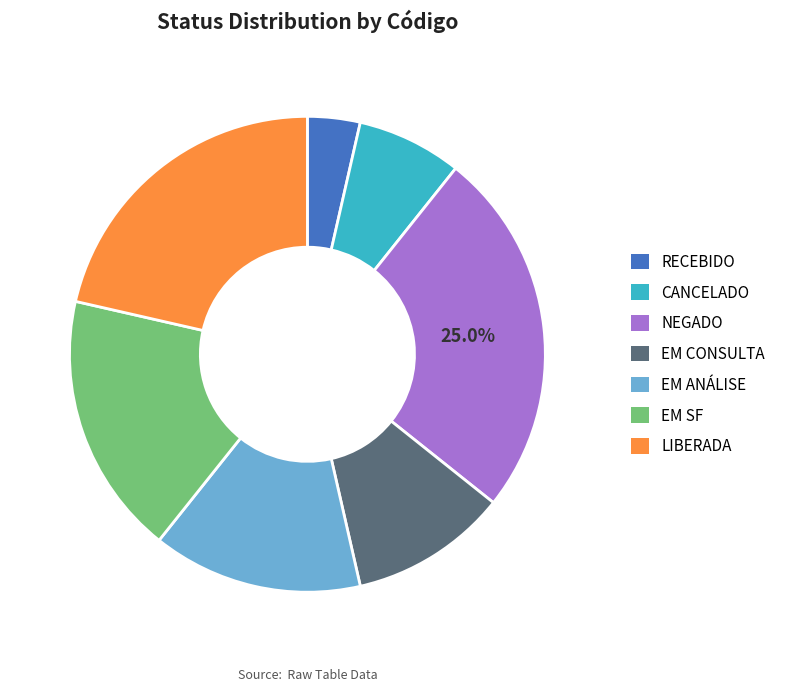

Is the sum of LIBERADA and NEGADO greater than half?

No